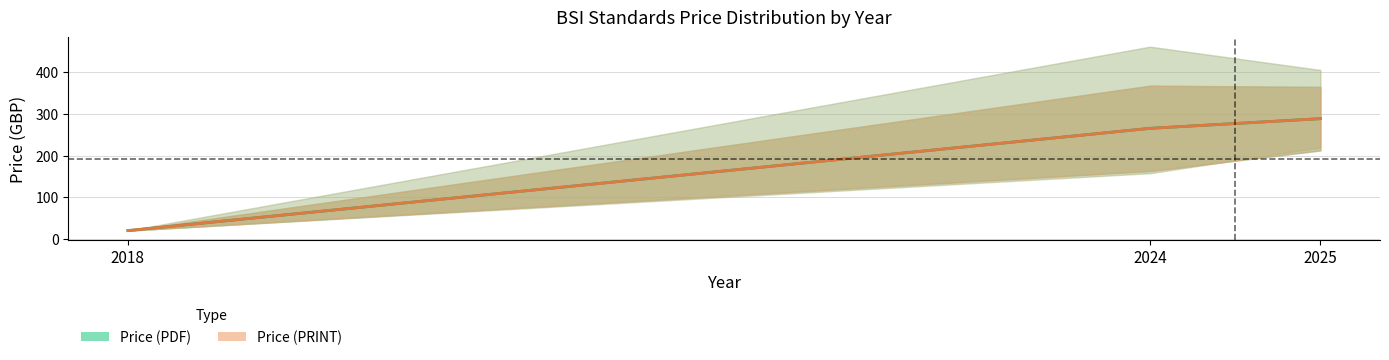

What is the total value across all series at 2024?

531.5